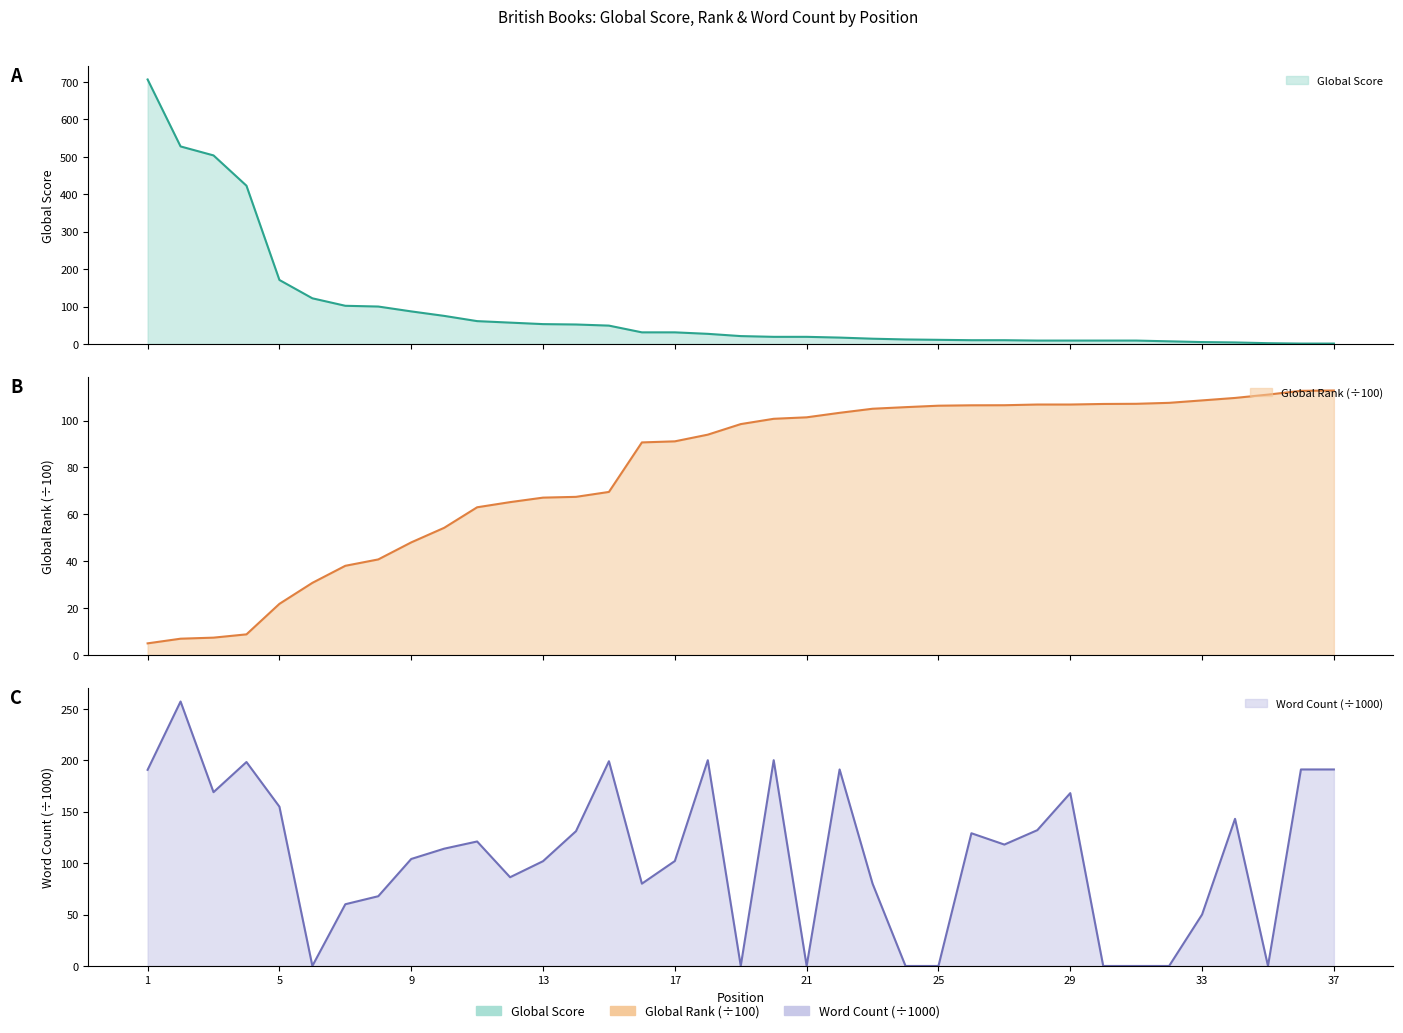

Reading left to right, transcribe all the data shown in this chart.

Global Score: 707.0	528.0	504.0	423.0	171.0	122.0	102.0	100.0	87.0	75.0	61.0	57.0	53.0	52.0	49.0	31.0	31.0	27.0	21.0	19.0	19.0	17.0	14.0	12.0	11.0	10.0	10.0	9.0	9.0	9.0	9.0	7.0	5.0	4.0	2.0	1.0	1.0
Global Rank (÷100): 5.0	6.9	7.4	8.8	21.8	30.8	38.0	40.8	48.0	54.3	63.0	65.2	67.1	67.5	69.6	90.7	91.2	94.0	98.5	100.8	101.4	103.3	105.1	105.8	106.4	106.5	106.6	106.9	106.9	107.1	107.2	107.6	108.6	109.7	111.1	112.7	112.9
Word Count (÷1000): 190.6	257.0	168.9	198.2	154.8	0.0	60.0	67.8	104.0	114.0	121.0	86.2	101.9	131.0	199.0	80.0	102.0	200.0	0.0	200.0	0.0	191.0	80.0	0.0	0.0	129.0	118.0	132.0	168.0	0.0	0.0	0.0	50.0	143.0	0.0	191.0	191.0